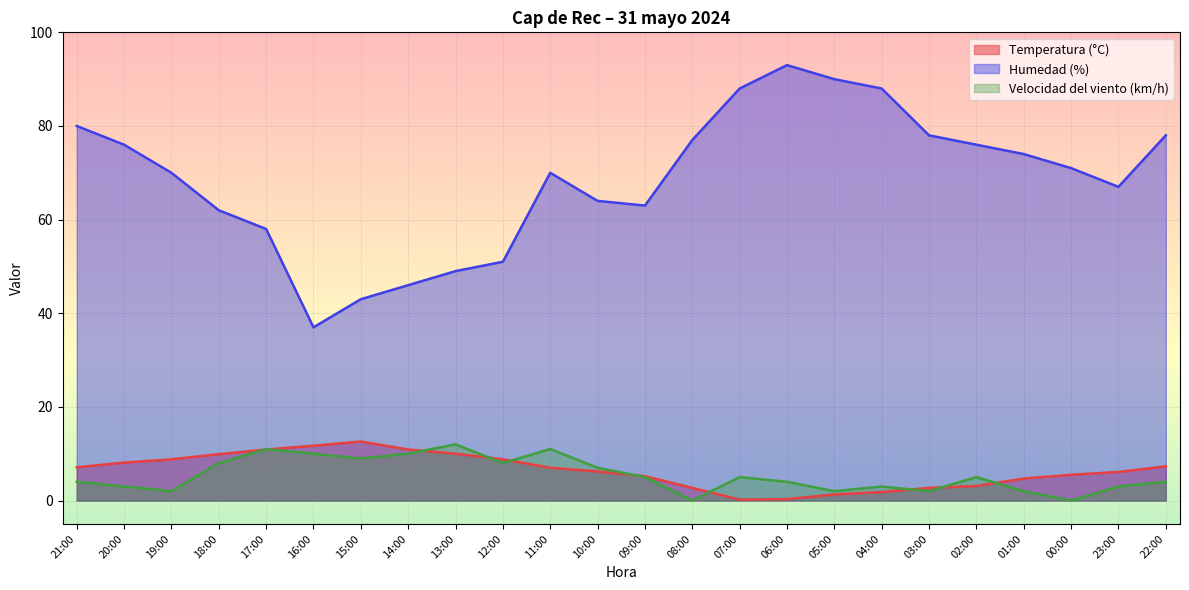

Between 04:00 and 01:00, which series saw the biggest shift?

Humedad (%)